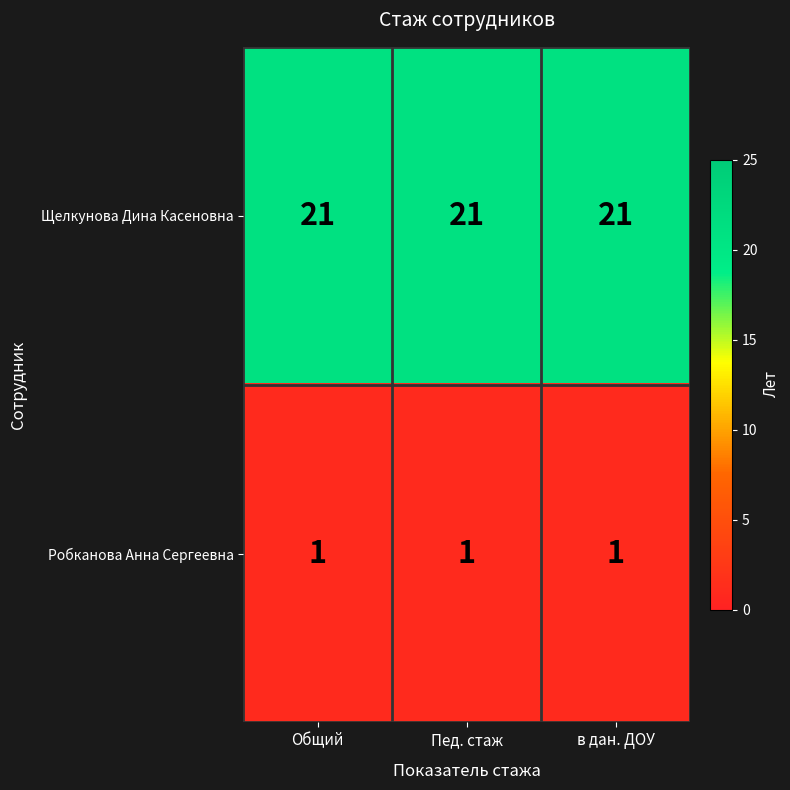

The value of Щелкунова Дина Касеновна at Пед. стаж is 21. True or false?

True